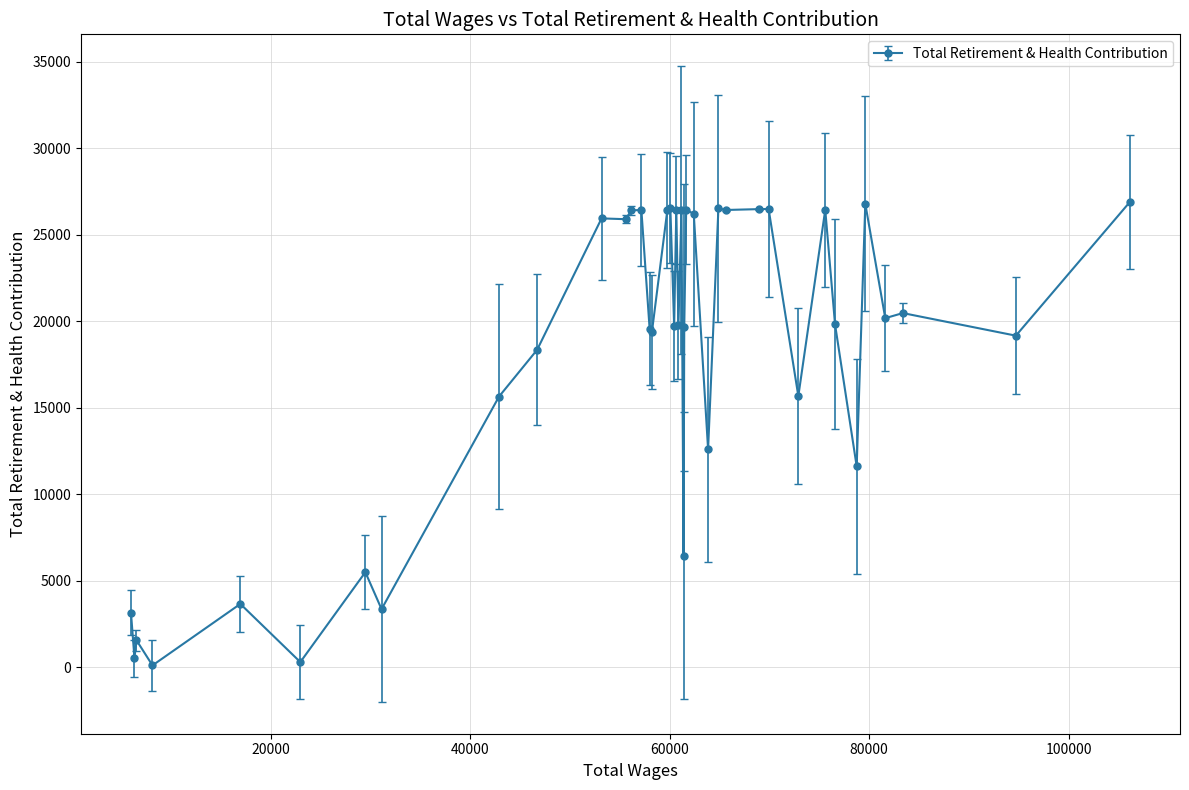

What is the average value?

18144